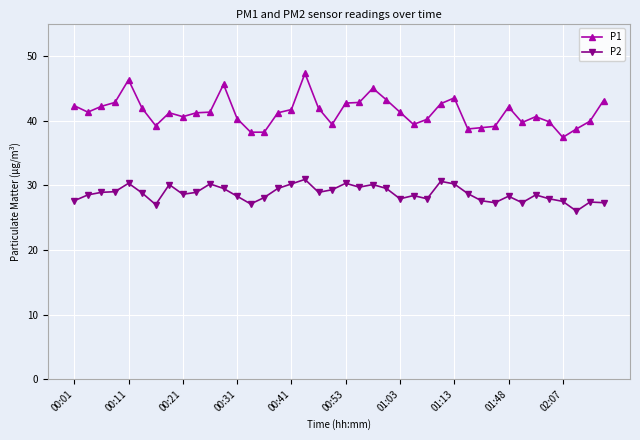

What is the value of the P1 point at the 2nd from the left?

41.3